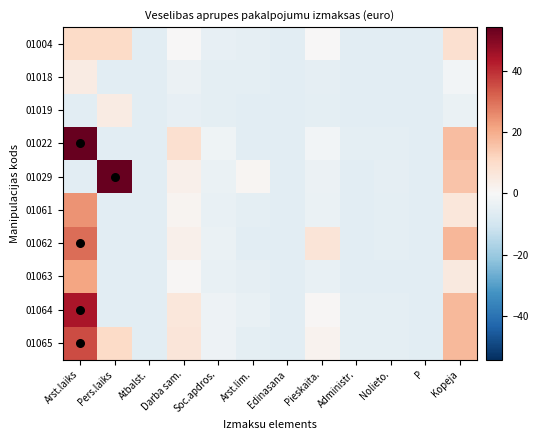

Reading left to right, what are all the values shown in this chart?

01004: Arst.laiks=10.3	Pers.laiks=10.3	Atbalst.=-5.7	Darba sam.=0.4	Soc.apdros.=-4.3	Arst.lim.=-4.9	Edinasana=-5.7	Pieskaita.=0.0	Administr.=-5.6	Nolieto.=-5.5	P=-5.7	Kopeja=8.8
01018: Arst.laiks=4.3	Pers.laiks=-5.7	Atbalst.=-5.7	Darba sam.=-3.3	Soc.apdros.=-5.2	Arst.lim.=-5.5	Edinasana=-5.7	Pieskaita.=-5.0	Administr.=-5.7	Nolieto.=-5.7	P=-5.7	Kopeja=-1.7
01019: Arst.laiks=-5.7	Pers.laiks=4.3	Atbalst.=-5.7	Darba sam.=-4.3	Soc.apdros.=-5.4	Arst.lim.=-5.7	Edinasana=-5.7	Pieskaita.=-5.3	Administr.=-5.7	Nolieto.=-5.7	P=-5.7	Kopeja=-3.4
01022: Arst.laiks=54.3	Pers.laiks=-5.7	Atbalst.=-5.7	Darba sam.=8.7	Soc.apdros.=-2.3	Arst.lim.=-5.7	Edinasana=-5.7	Pieskaita.=-1.6	Administr.=-5.4	Nolieto.=-5.3	P=-5.7	Kopeja=16.9
01029: Arst.laiks=-5.7	Pers.laiks=54.3	Atbalst.=-5.7	Darba sam.=2.9	Soc.apdros.=-3.7	Arst.lim.=1.0	Edinasana=-5.7	Pieskaita.=-3.3	Administr.=-5.6	Nolieto.=-4.8	P=-5.7	Kopeja=15.3
01061: Arst.laiks=24.3	Pers.laiks=-5.7	Atbalst.=-5.7	Darba sam.=1.5	Soc.apdros.=-4.0	Arst.lim.=-5.4	Edinasana=-5.7	Pieskaita.=-3.7	Administr.=-5.6	Nolieto.=-5.5	P=-5.7	Kopeja=5.9
01062: Arst.laiks=30.3	Pers.laiks=-5.7	Atbalst.=-5.7	Darba sam.=2.9	Soc.apdros.=-3.7	Arst.lim.=-5.6	Edinasana=-5.7	Pieskaita.=6.8	Administr.=-5.6	Nolieto.=-5.5	P=-5.7	Kopeja=18.1
01063: Arst.laiks=21.3	Pers.laiks=-5.7	Atbalst.=-5.7	Darba sam.=0.7	Soc.apdros.=-4.2	Arst.lim.=-5.0	Edinasana=-5.7	Pieskaita.=-3.9	Administr.=-5.6	Nolieto.=-5.5	P=-5.7	Kopeja=5.2
01064: Arst.laiks=44.3	Pers.laiks=-5.7	Atbalst.=-5.7	Darba sam.=6.3	Soc.apdros.=-2.9	Arst.lim.=-4.1	Edinasana=-5.7	Pieskaita.=0.5	Administr.=-5.5	Nolieto.=-5.3	P=-5.7	Kopeja=17.7
01065: Arst.laiks=35.3	Pers.laiks=10.3	Atbalst.=-5.7	Darba sam.=6.4	Soc.apdros.=-2.9	Arst.lim.=-5.4	Edinasana=-5.7	Pieskaita.=1.7	Administr.=-5.5	Nolieto.=-5.3	P=-5.7	Kopeja=17.7